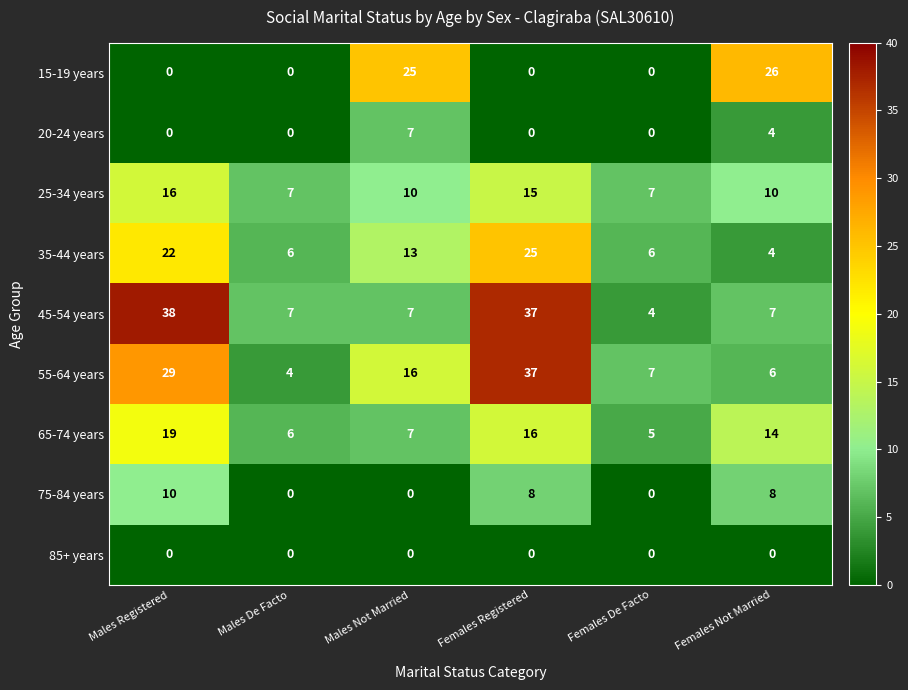

Which series has the largest total across all categories?

45-54 years